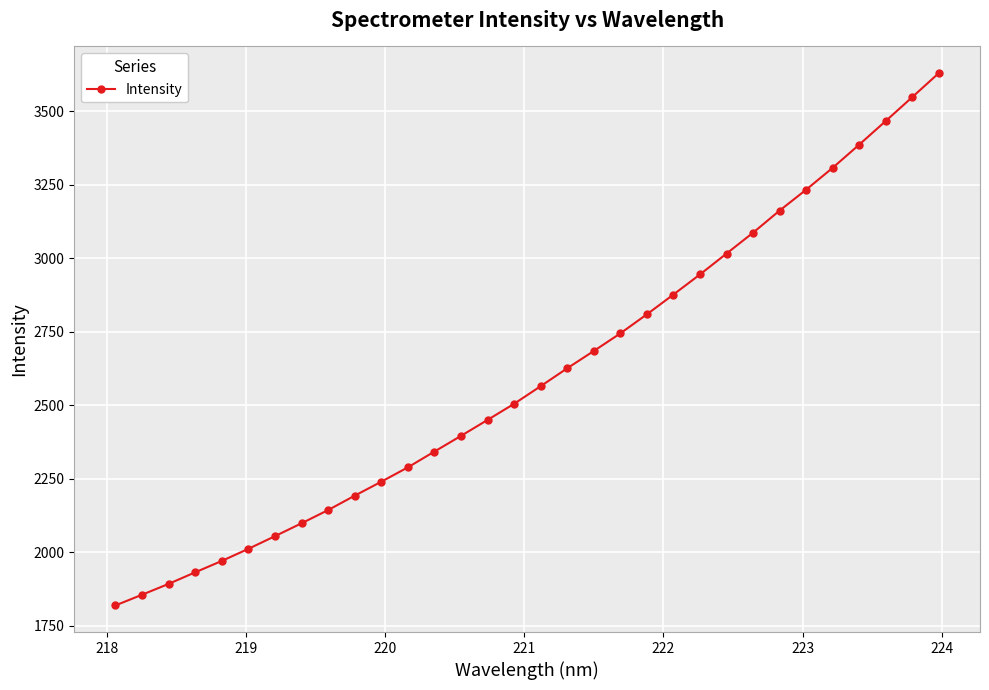

Count the number of values greater than 2564.

16